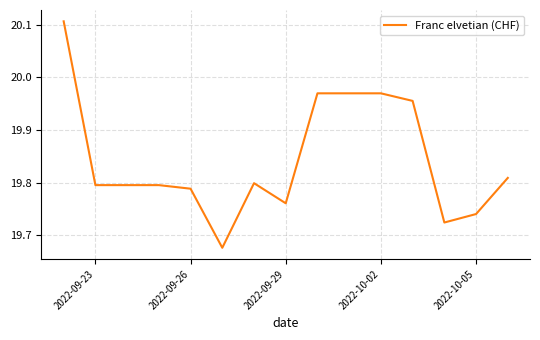

What is the difference between the maximum and minimum values?

0.4